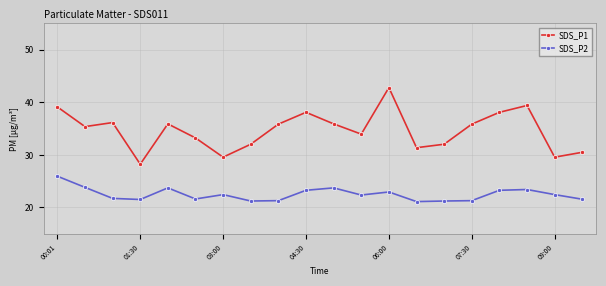

Rank the series by their maximum value, from highest to lowest.

SDS_P1, SDS_P2